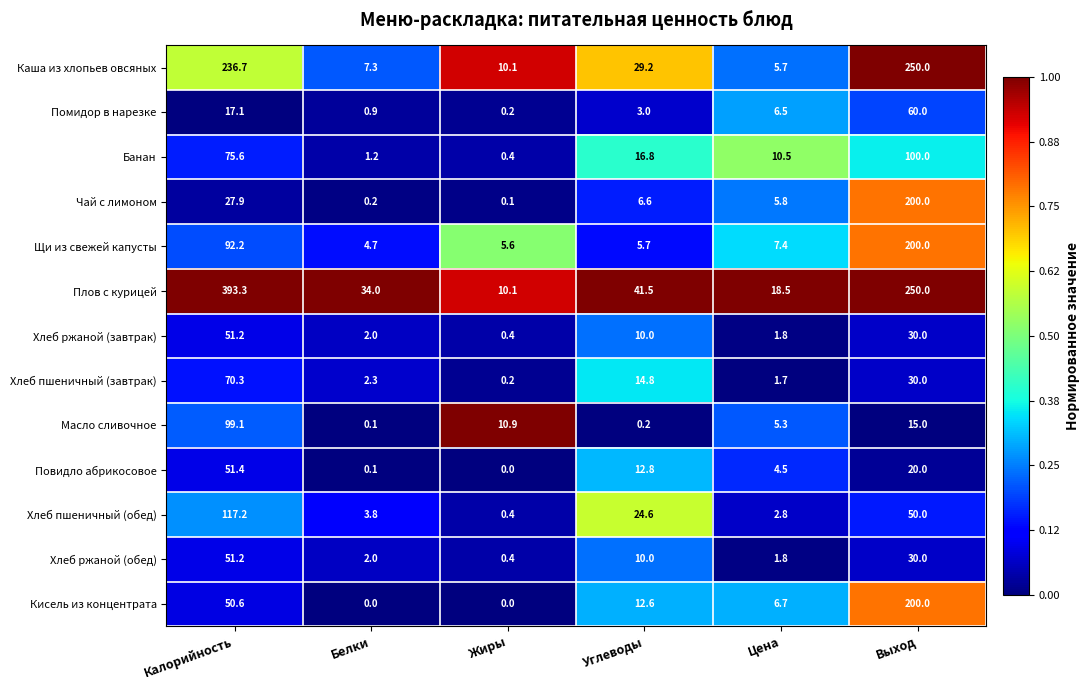

What is the total value across all series at Выход?

1435.0